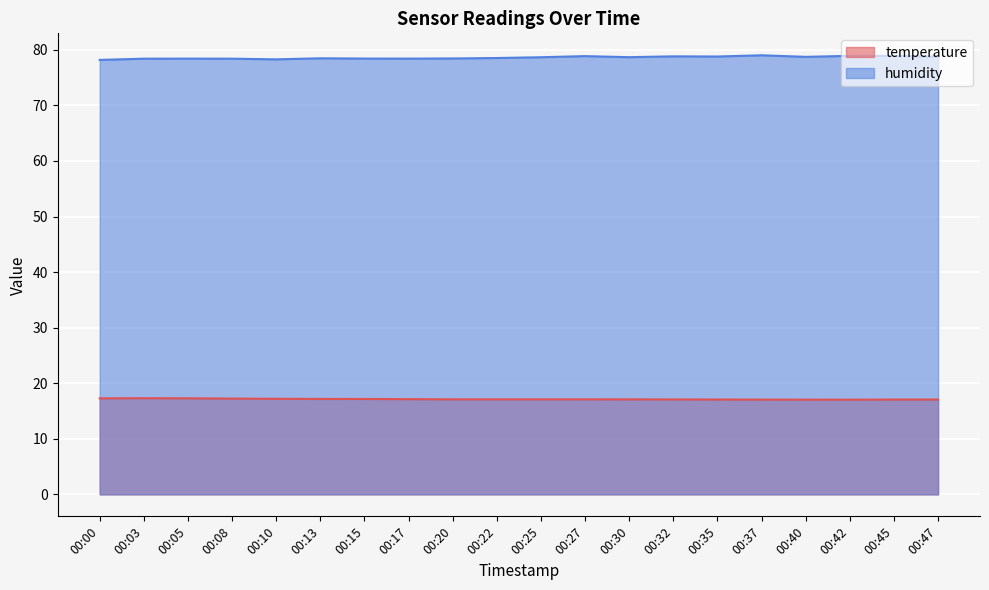

Which category has the lowest value across all series?

00:42